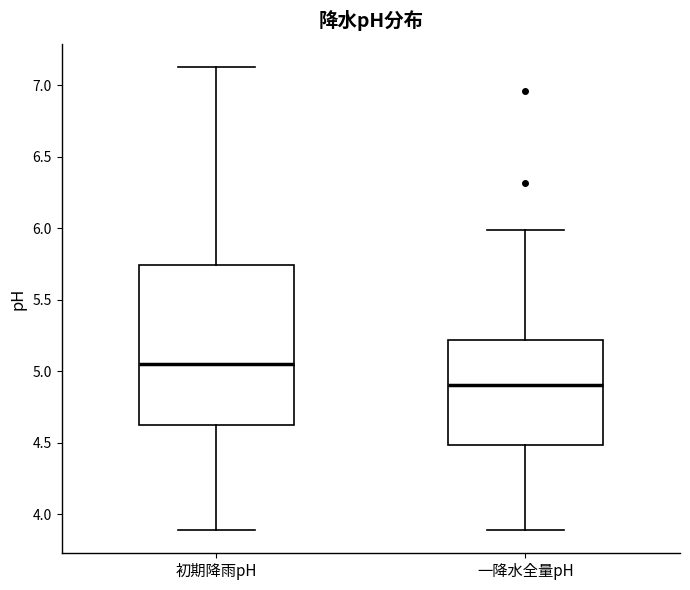

Reading left to right, transcribe this box plot: for each box, give where its median line is, the range the box spans, and where its two whiskers end, as read against the y-axis. The values are not printed on the chart, so give them approximately, as read against the axis.

初期降雨pH: median 5.05, box 4.65 to 5.75, whiskers 3.90 to 7.15
一降水全量pH: median 4.90, box 4.50 to 5.20, whiskers 3.90 to 6.00